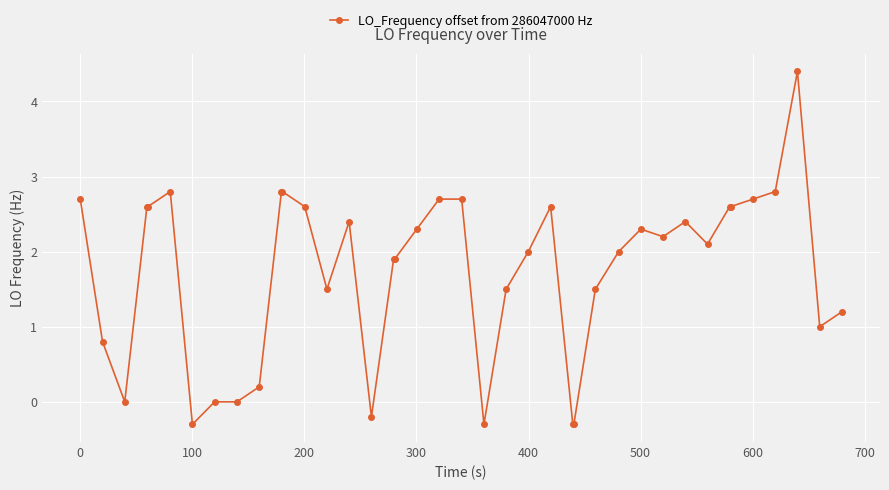

True or false: the data has more than 1 interior local peaks.

True